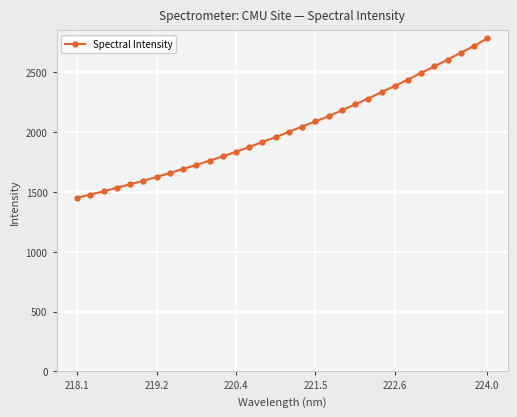

How many data points does each series have?

32